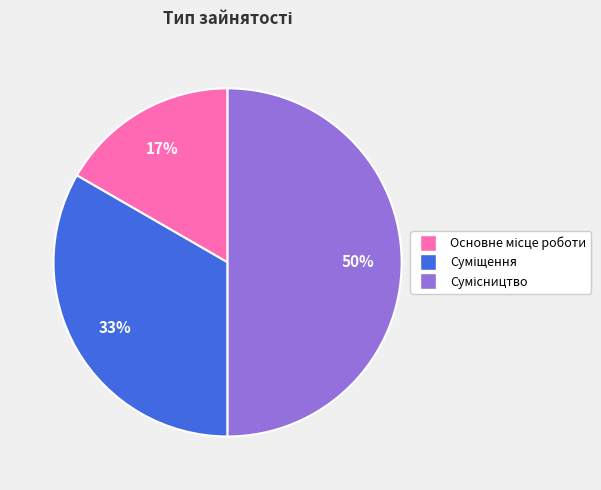

To the nearest percent, what is the difference between the largest and smallest slice percentages?

33%